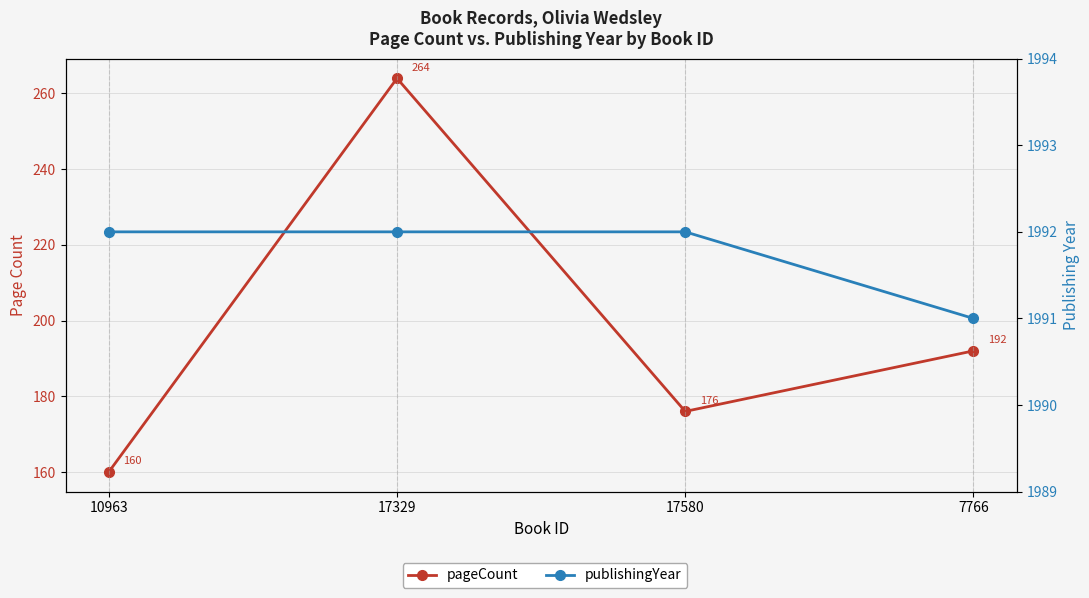

What position from the right is 17580?

2